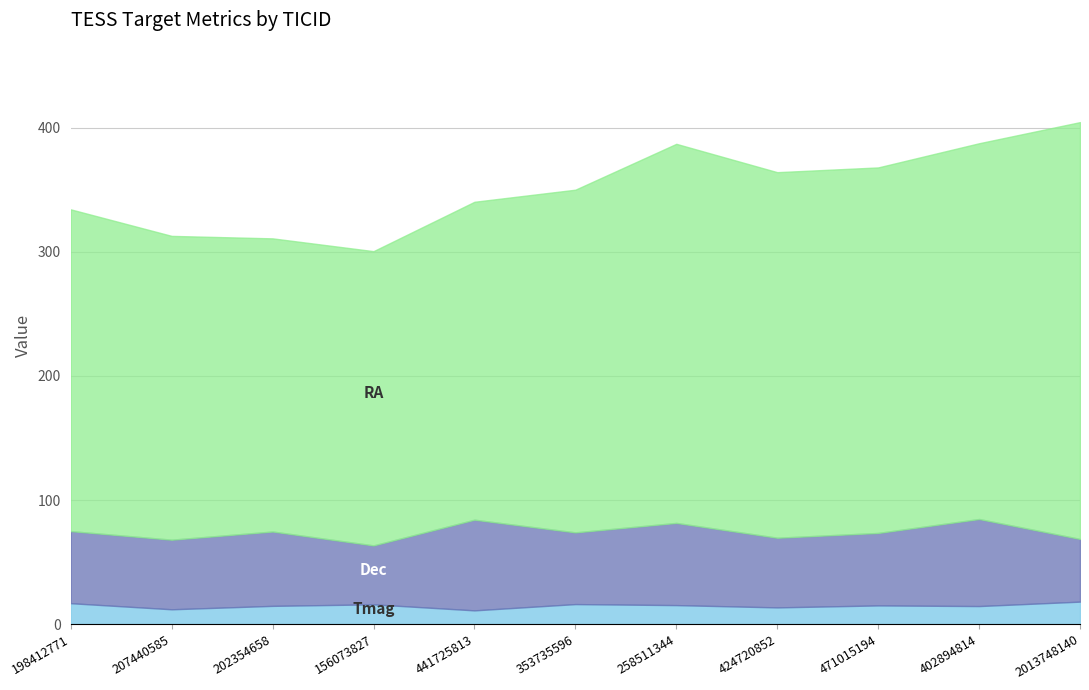

True or false: RA and Tmag cross at least once.

False